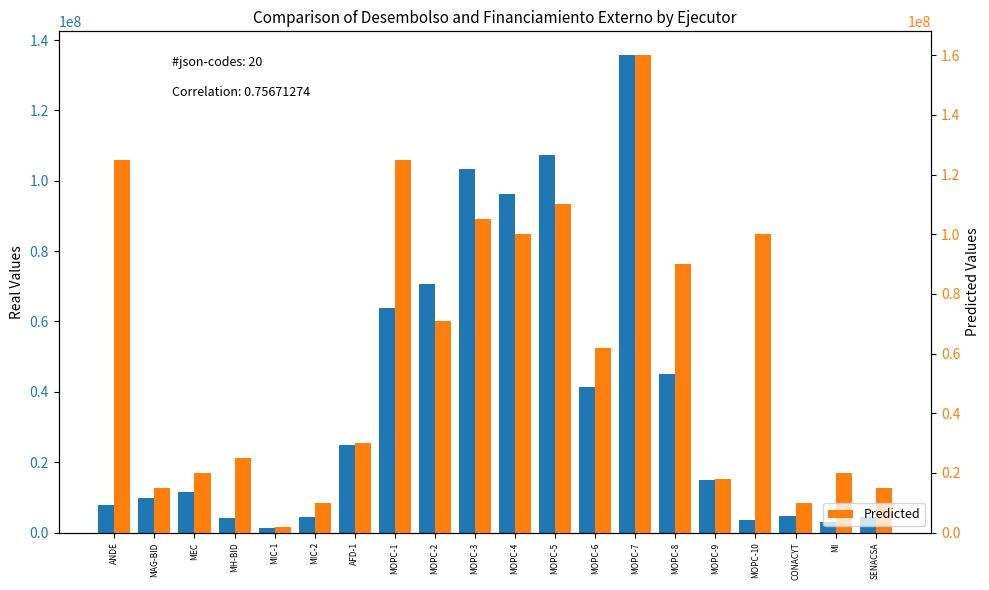

Is the value of Desembolso at MOPC-1 greater than the value of Predicted at MOPC-7?

No